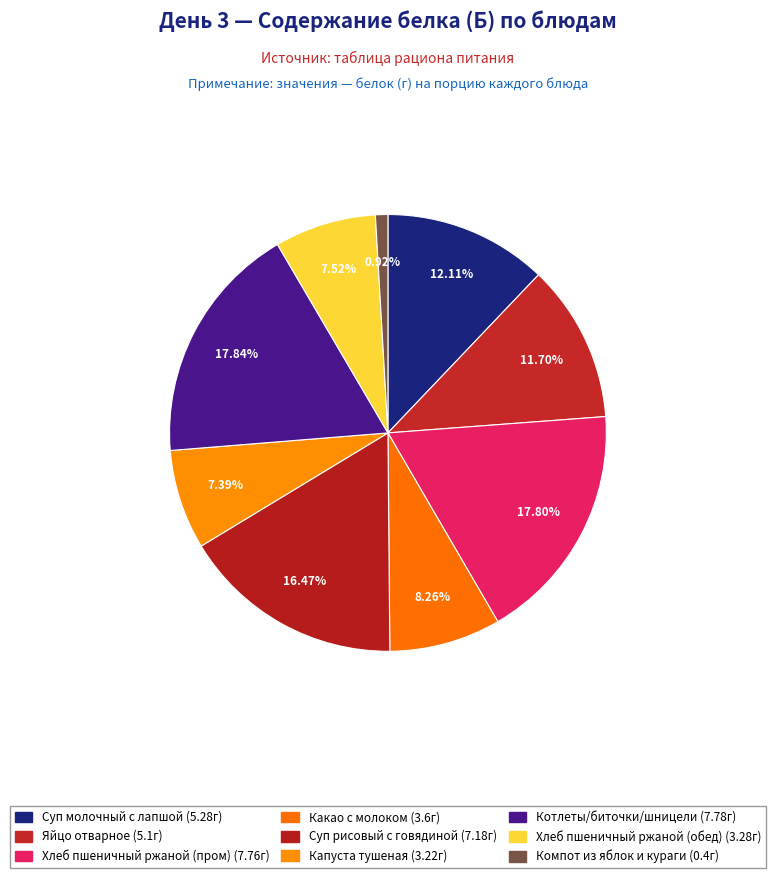

What percentage is the Капуста тушеная slice, to the nearest percent?

7%